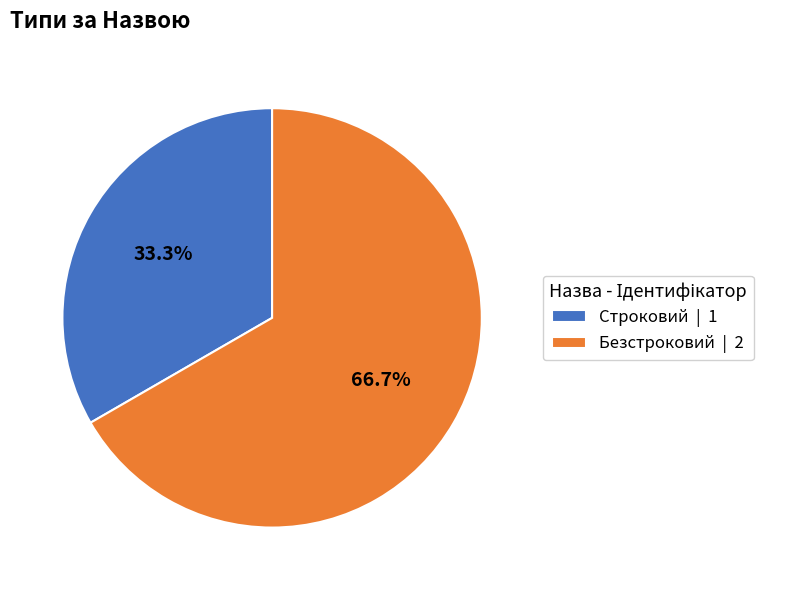

Which category accounts for the majority?

Безстроковий